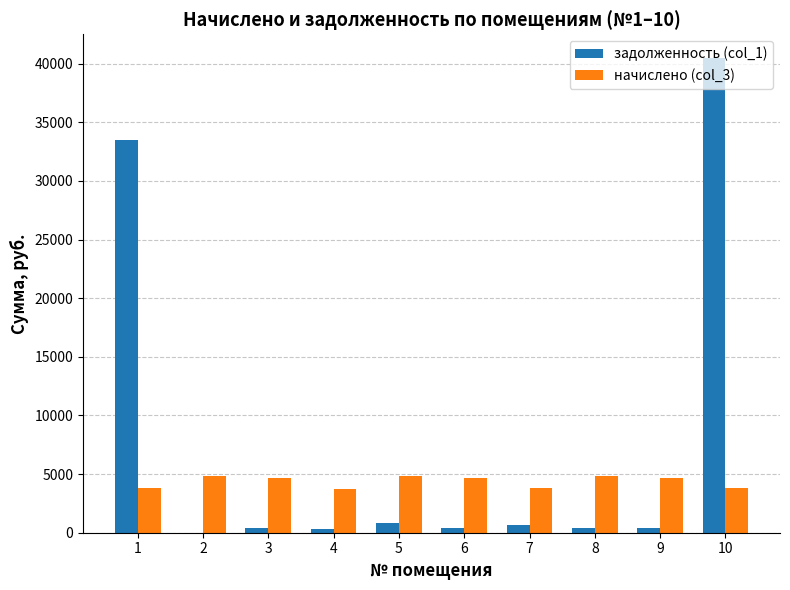

What is the difference between the задолженность (col_1) values at 2 and 10?

40480.0